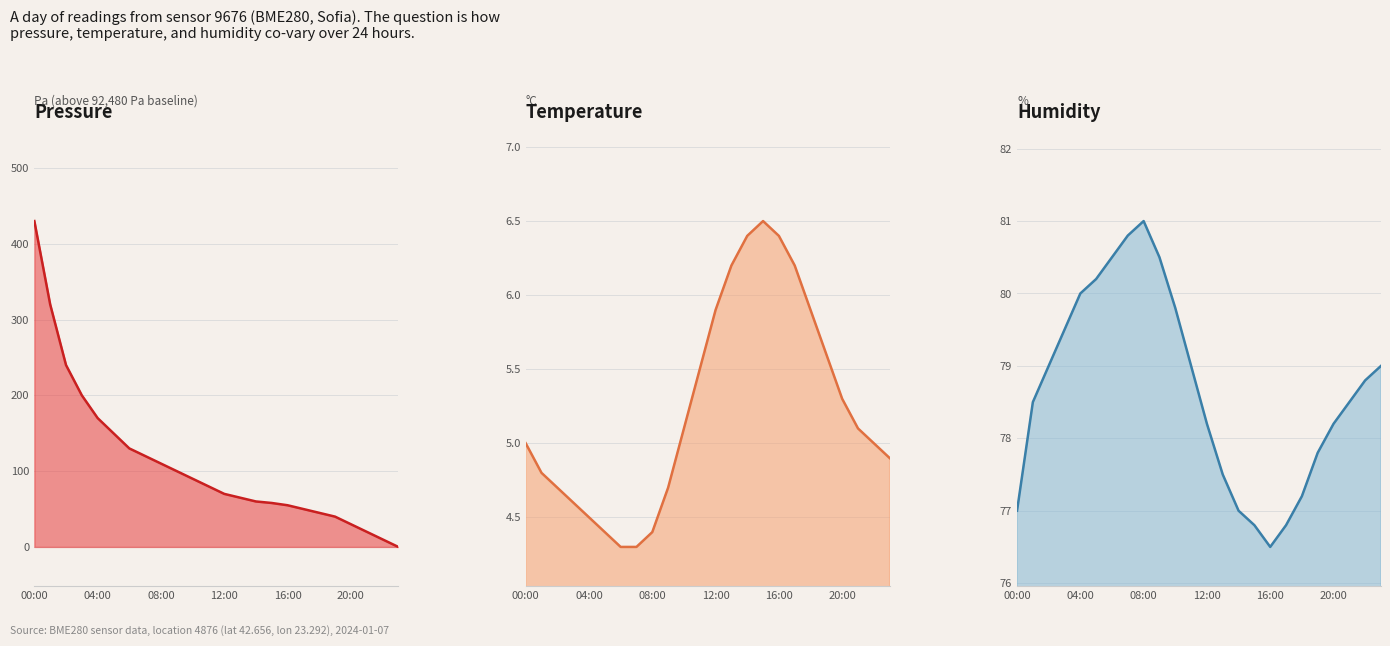

Reading left to right, what are all the values shown in this chart?

pressure line: 430.0	320.0	240.0	200.0	170.0	150.0	130.0	120.0	110.0	100.0	90.0	80.0	70.0	65.0	60.0	58.0	55.0	50.0	45.0	40.0	30.0	20.0	10.0	0.0
temperature line: 5.0	4.8	4.7	4.6	4.5	4.4	4.3	4.3	4.4	4.7	5.1	5.5	5.9	6.2	6.4	6.5	6.4	6.2	5.9	5.6	5.3	5.1	5.0	4.9
humidity line: 77.0	78.5	79.0	79.5	80.0	80.2	80.5	80.8	81.0	80.5	79.8	79.0	78.2	77.5	77.0	76.8	76.5	76.8	77.2	77.8	78.2	78.5	78.8	79.0